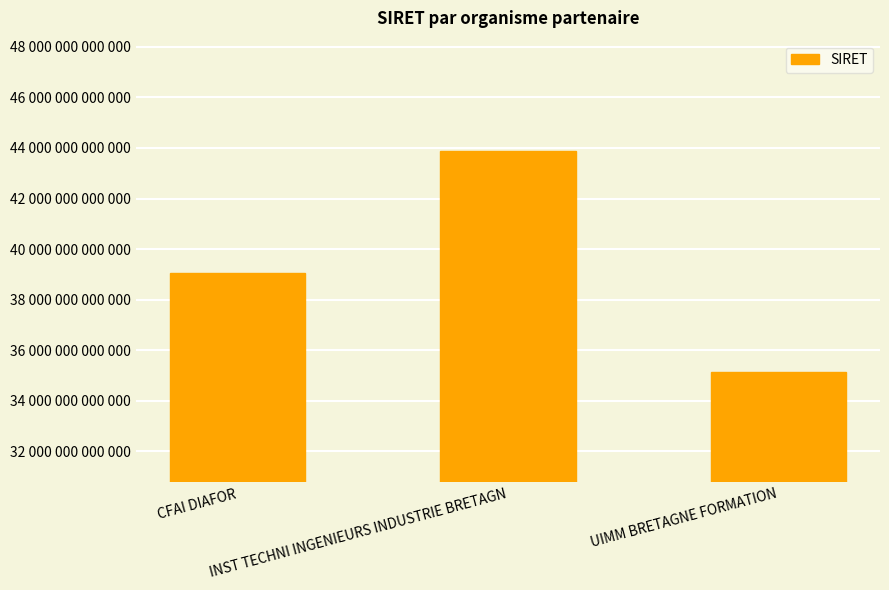

Does the chart contain stacked bars?

No